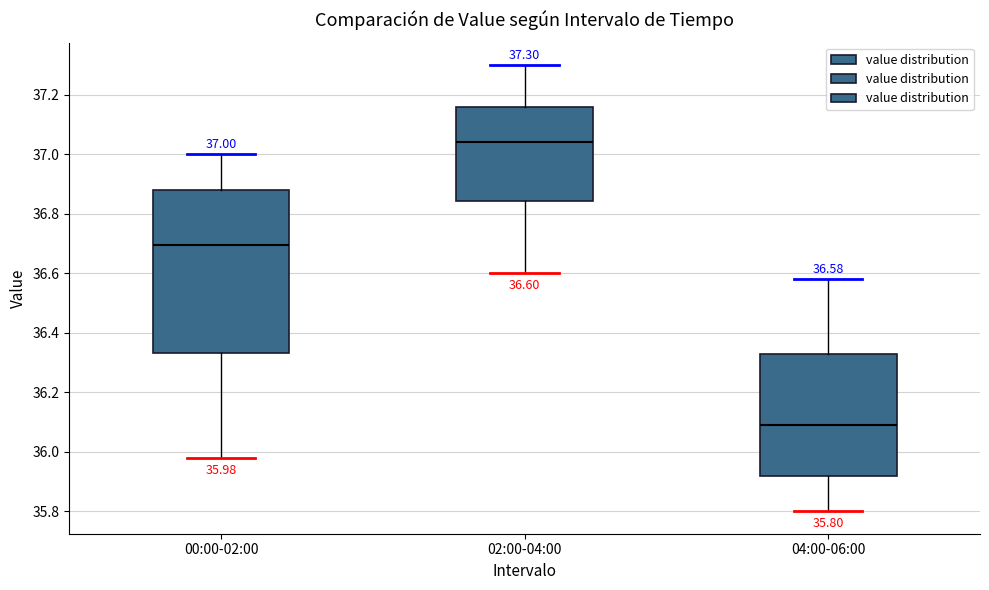

Comparing the boxes themselves (not the whiskers), which one is the tallest?

00:00-02:00